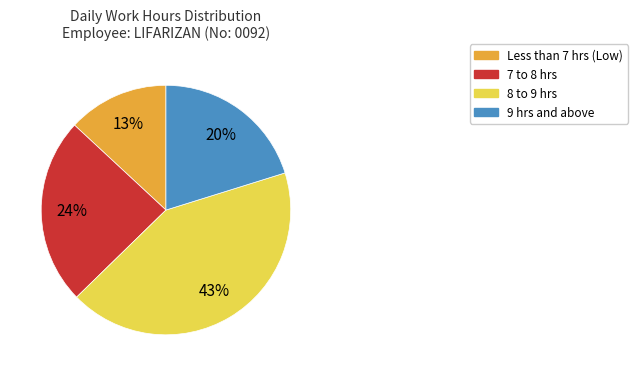

How many segments does this pie chart have?

4